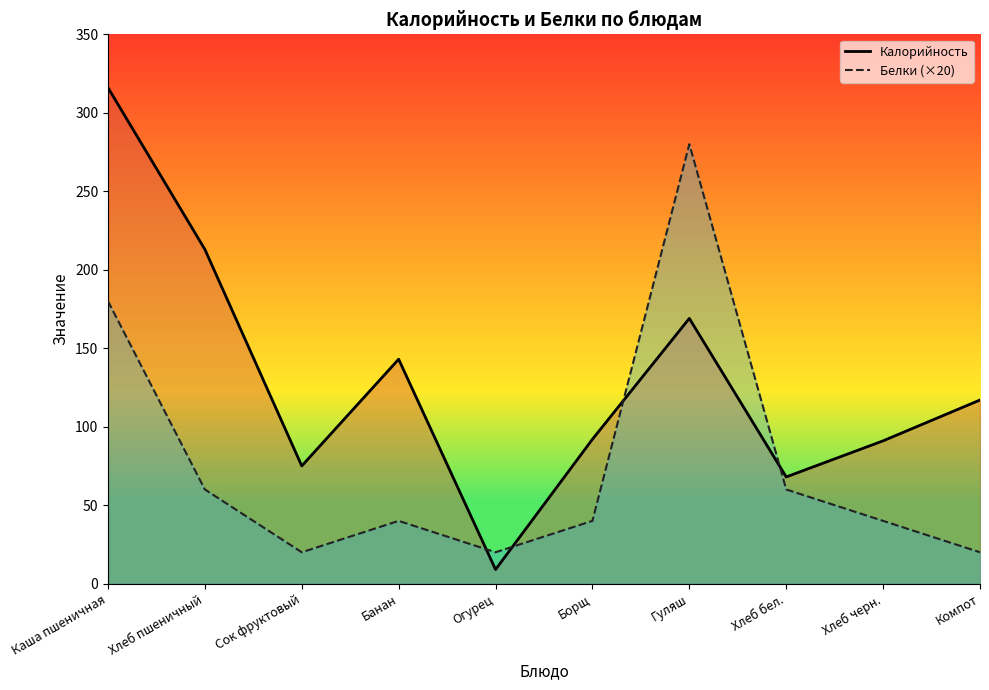

Count the number of categories in the chart.

10